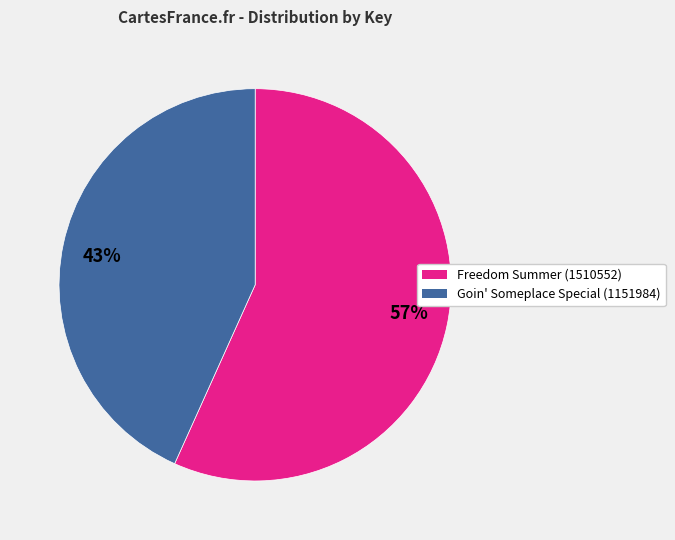

Count the number of slices in the pie.

2